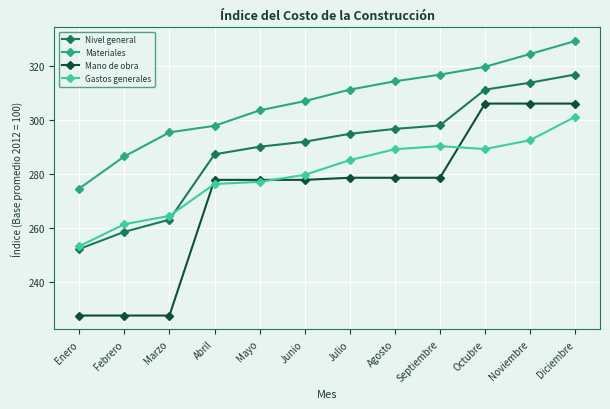

At how many categories does at least one series exceed 251?

12